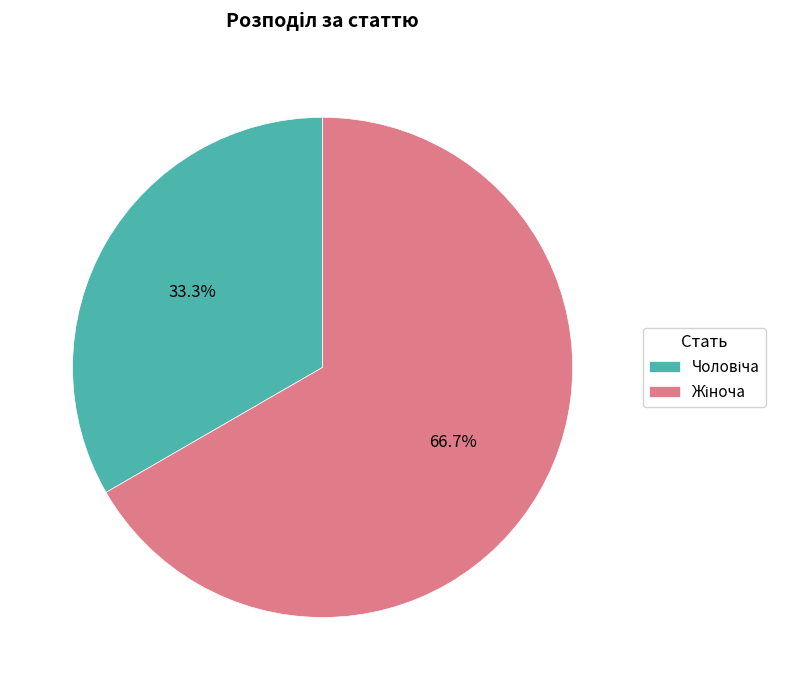

Is there a majority slice in this chart?

Yes